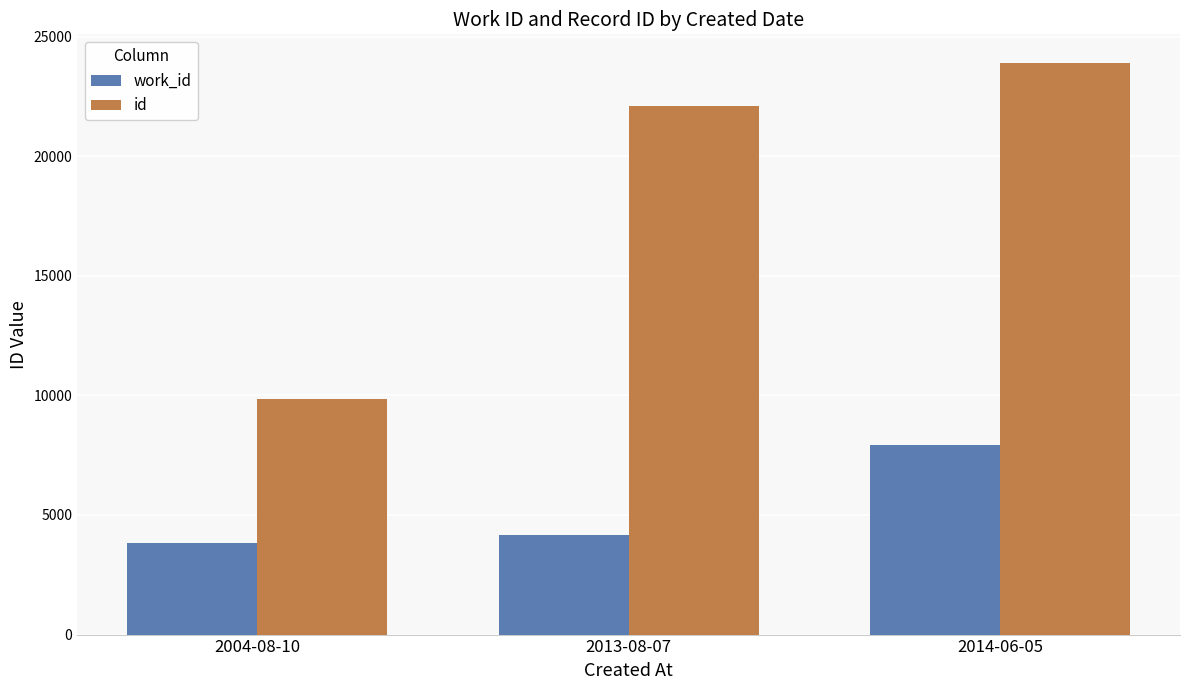

The work_id series shows 3834 at 2004-08-10. True or false?

True